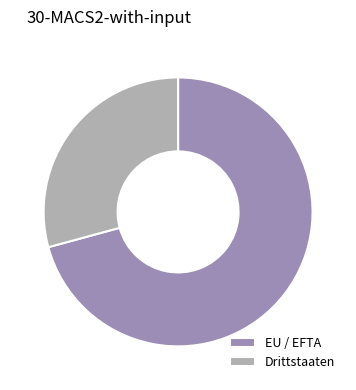

The EU / EFTA slice represents 60% of the pie. True or false?

False